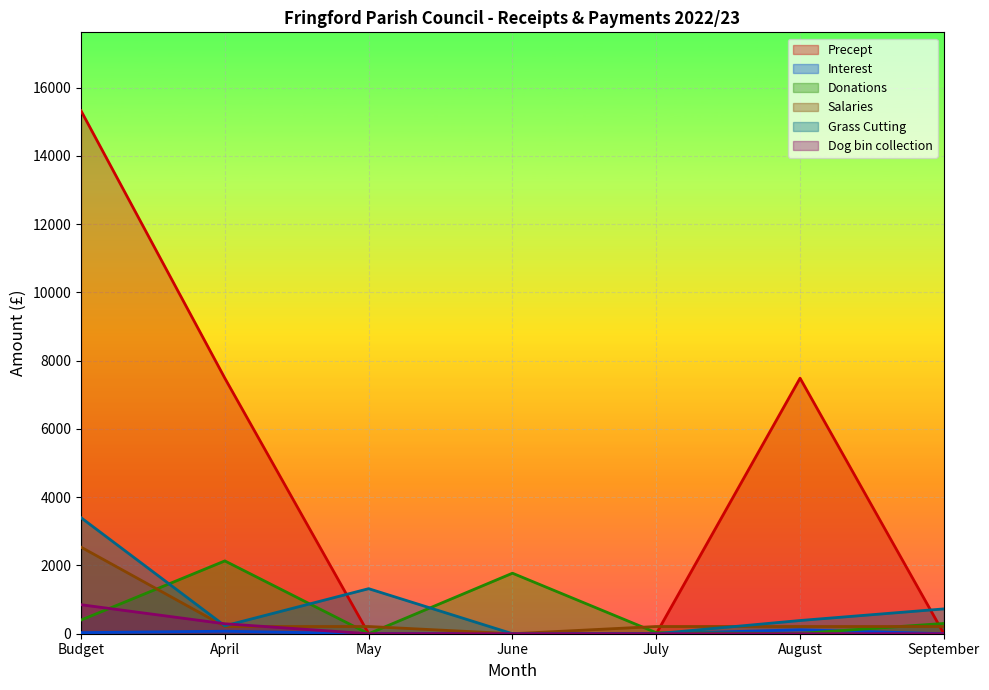

How many intersections are there between Dog bin collection and Grass Cutting?

2